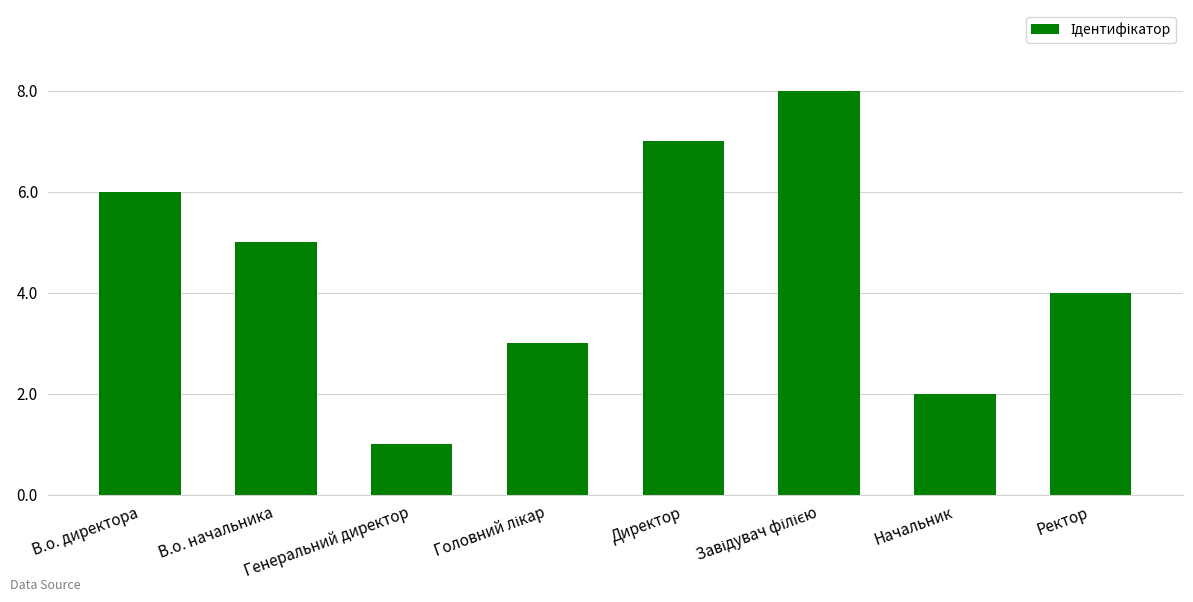

What value does the data have at Директор?

7